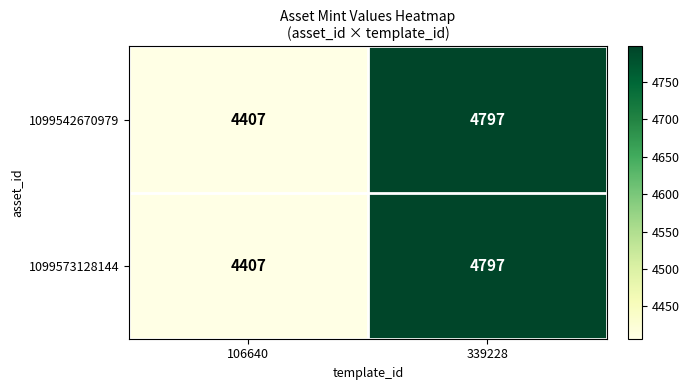

Rank the categories by 1099573128144 value from highest to lowest.

339228, 106640